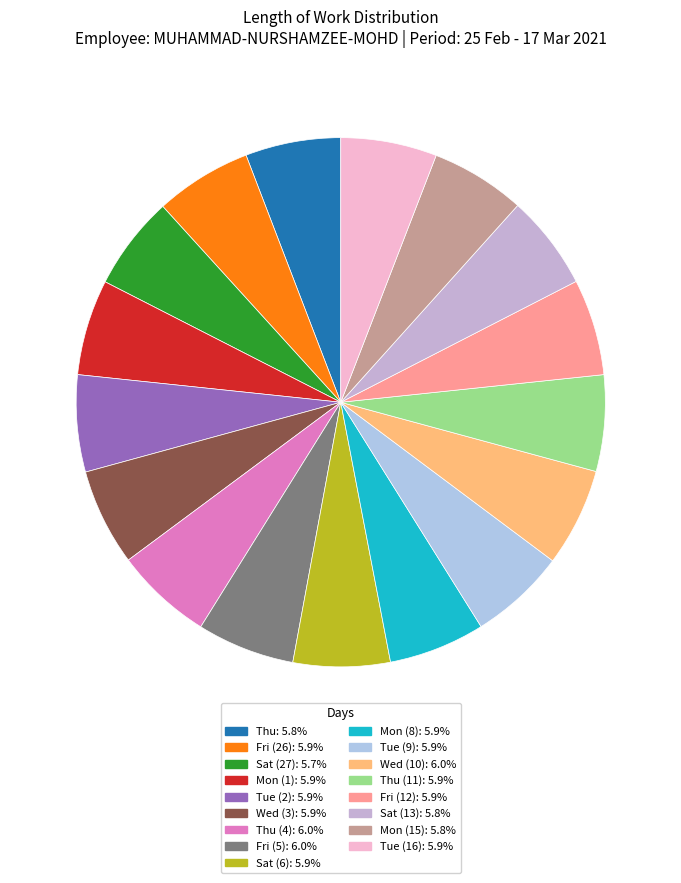

How many slices are in this pie chart?

17